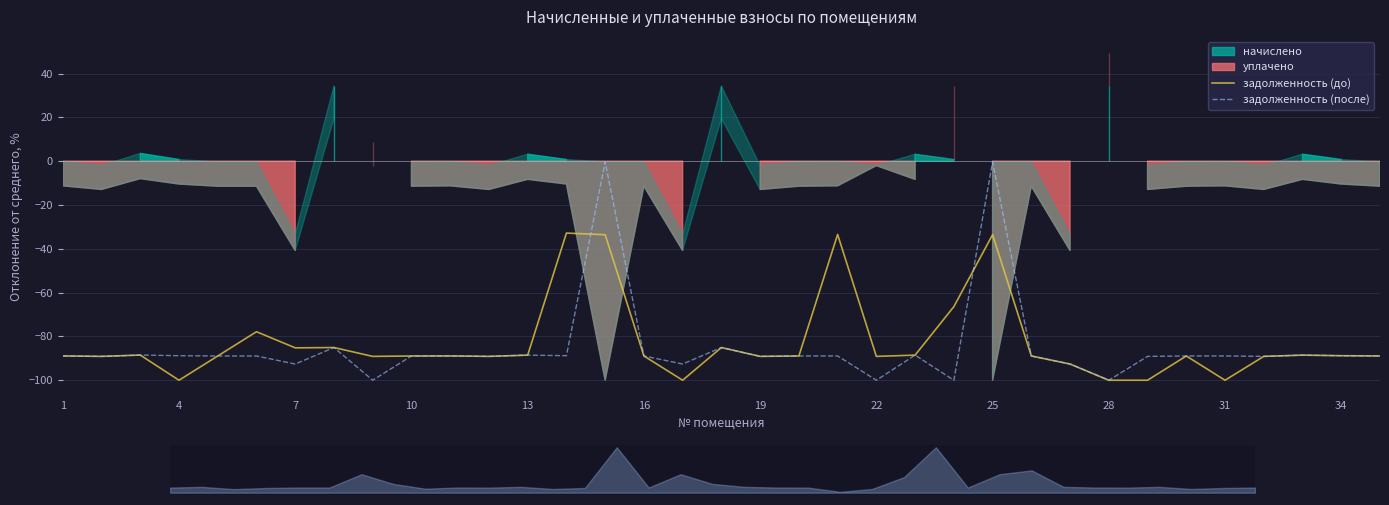

What is the lowest value of the задолженность (до) series?

-100.0